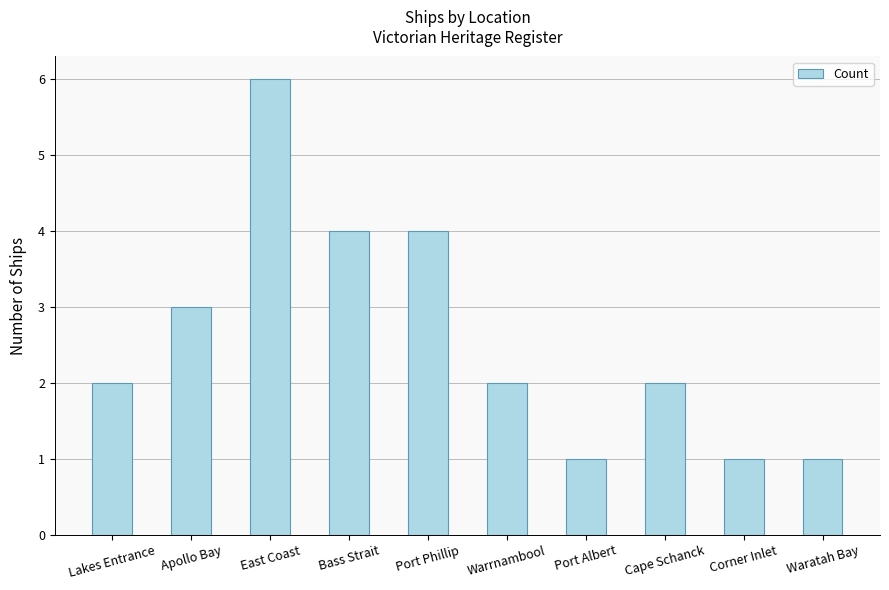

Read the value at East Coast.

6